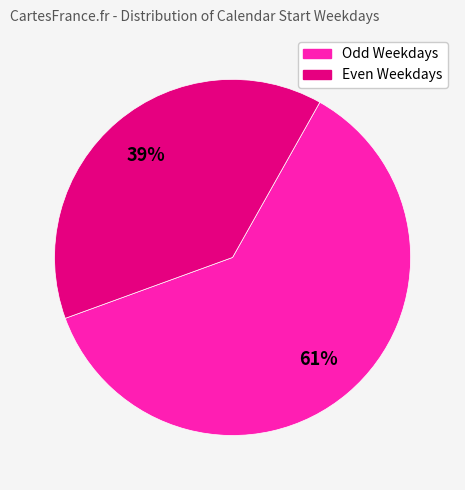

The Odd Weekdays slice represents 61% of the pie. True or false?

True